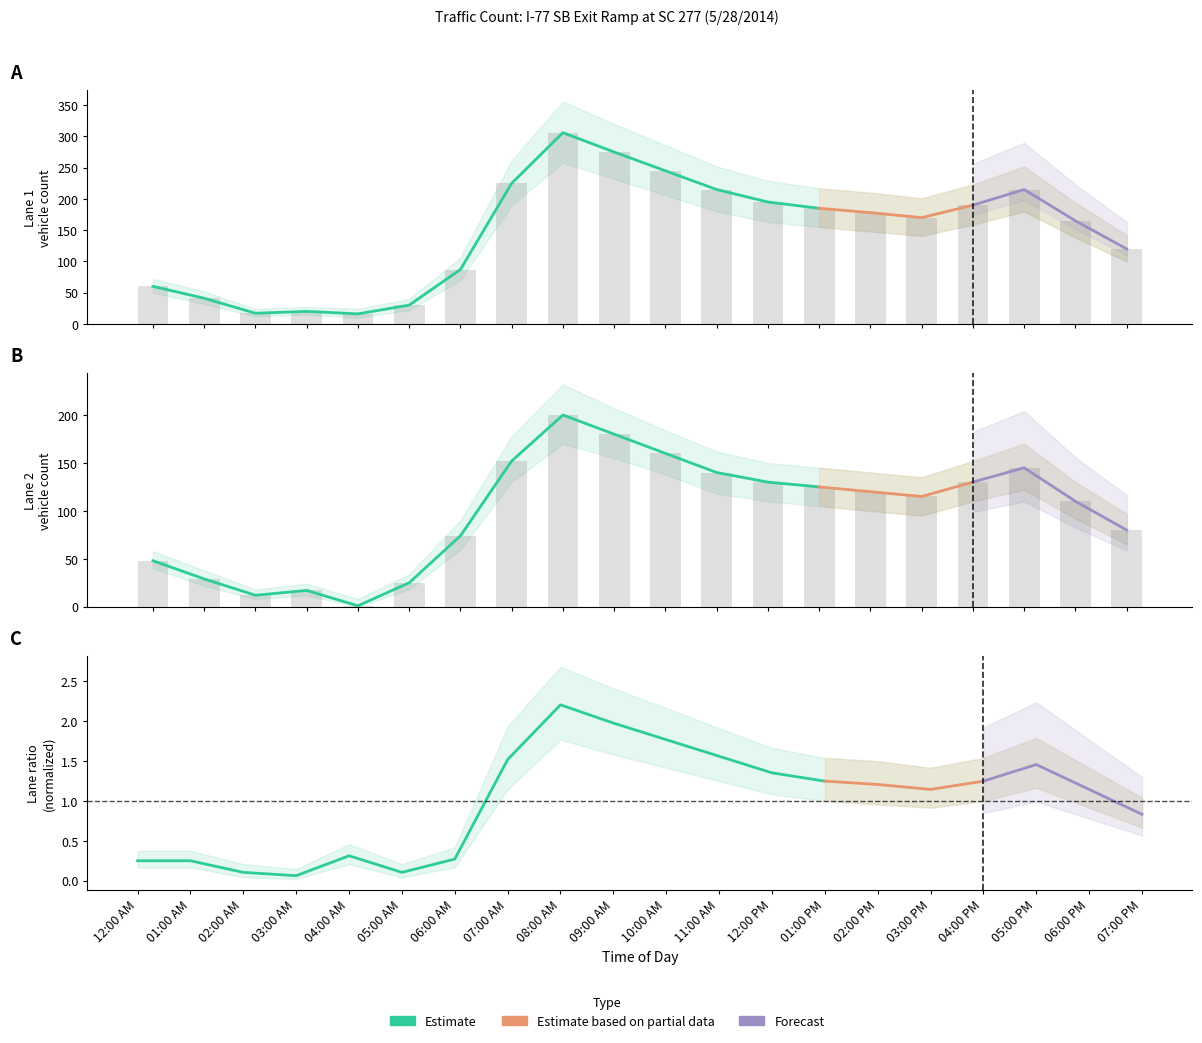

How many groups of bars are there?

20